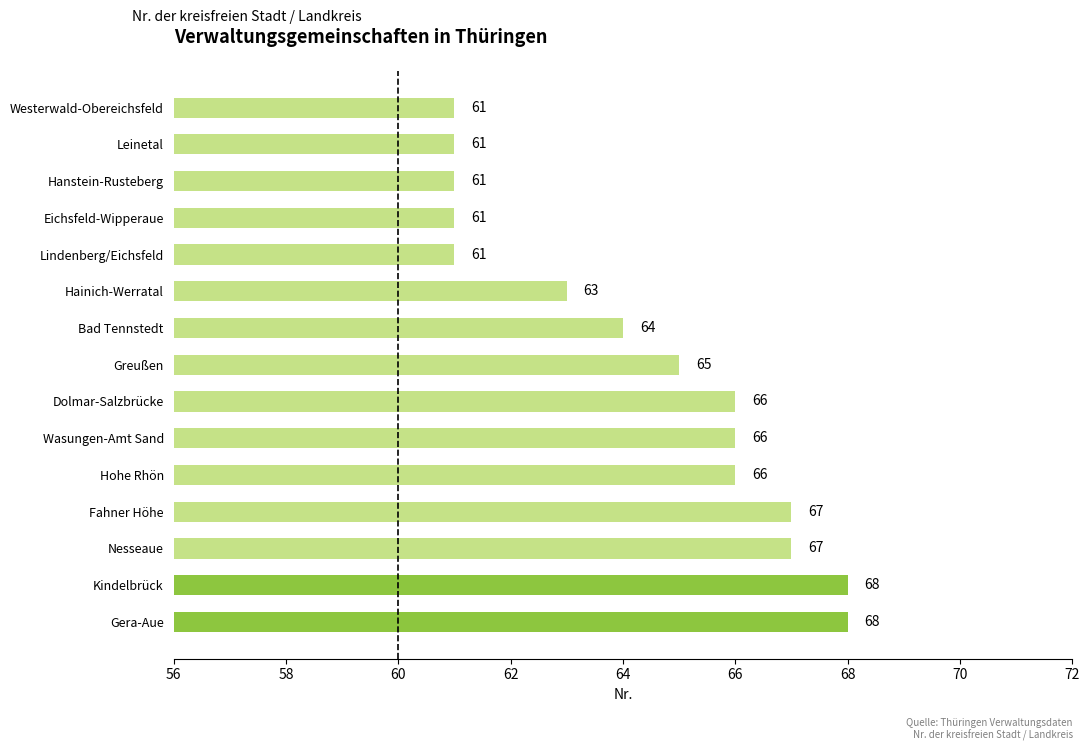

Is it true that the value at Dolmar-Salzbrücke is 101?

False